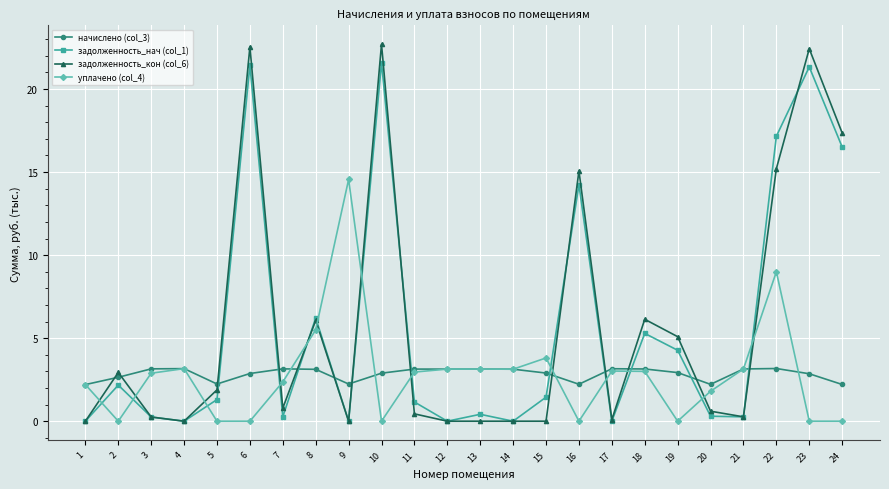

True or false: уплачено (col_4) and задолженность_нач (col_1) cross at least once.

True